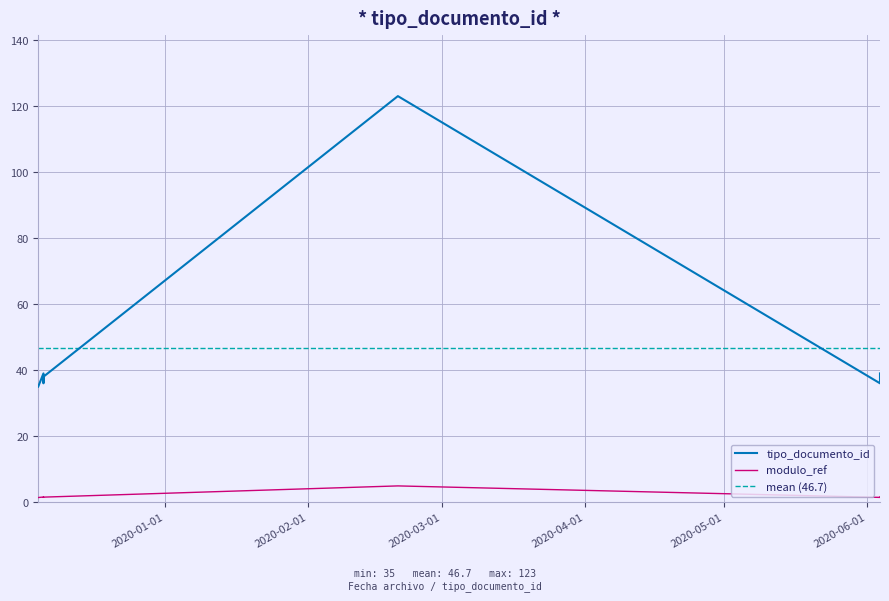

What is the label of the 6th point from the left?

2020-02-20 09:15:12